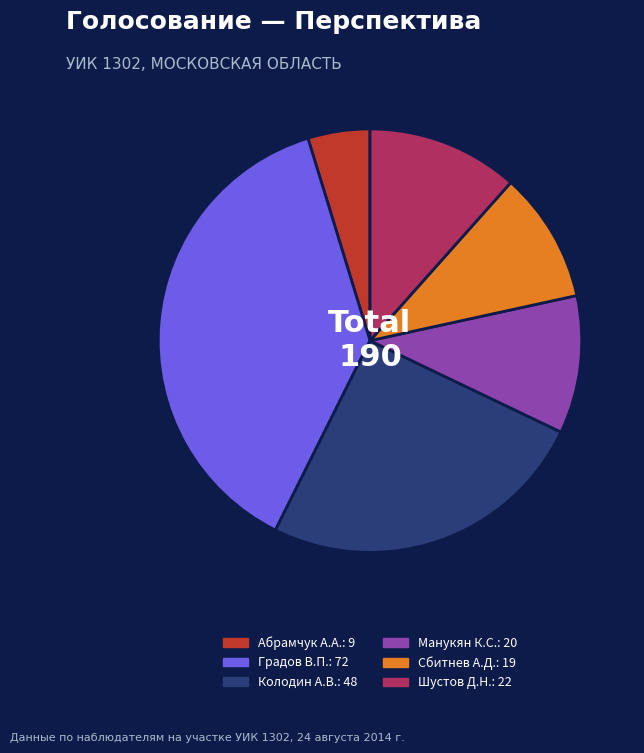

Is there a majority slice in this chart?

No